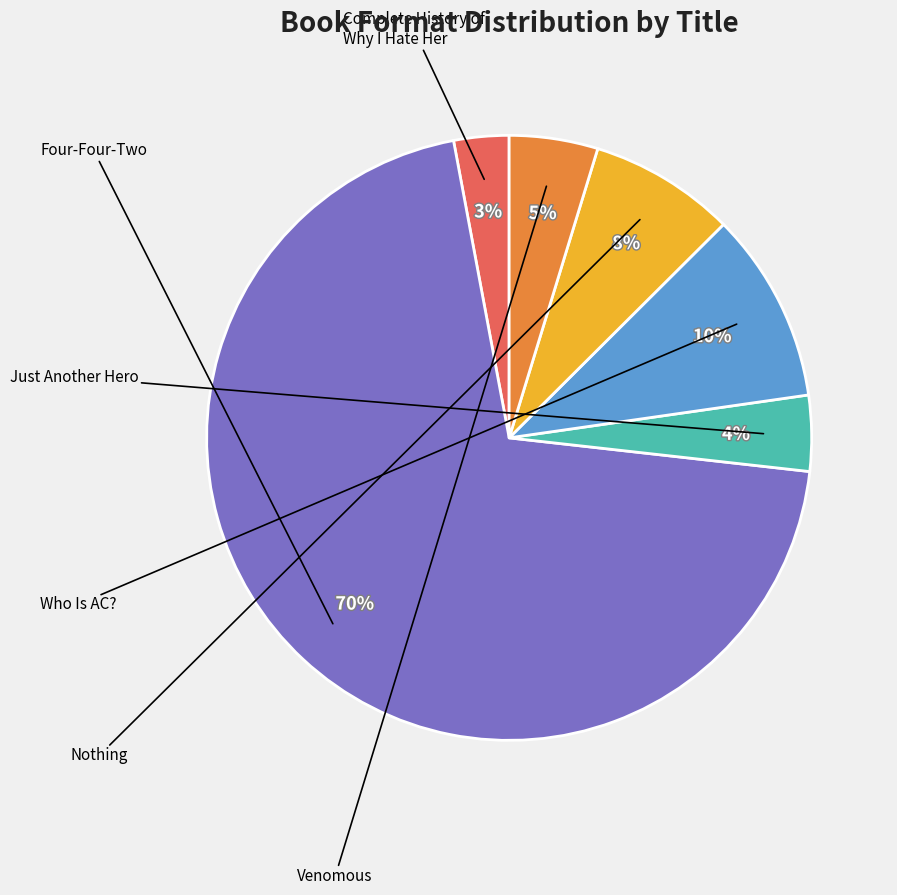

To the nearest percent, what is the average slice percentage?

17%